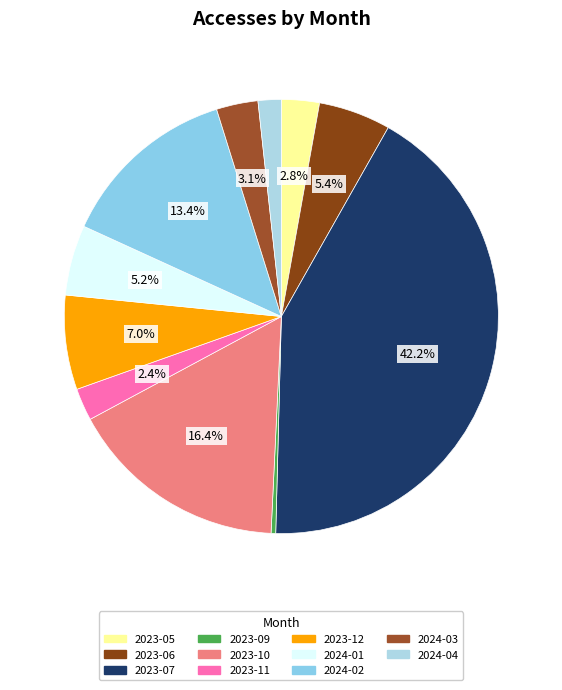

Is there any slice that represents more than half of the pie?

No